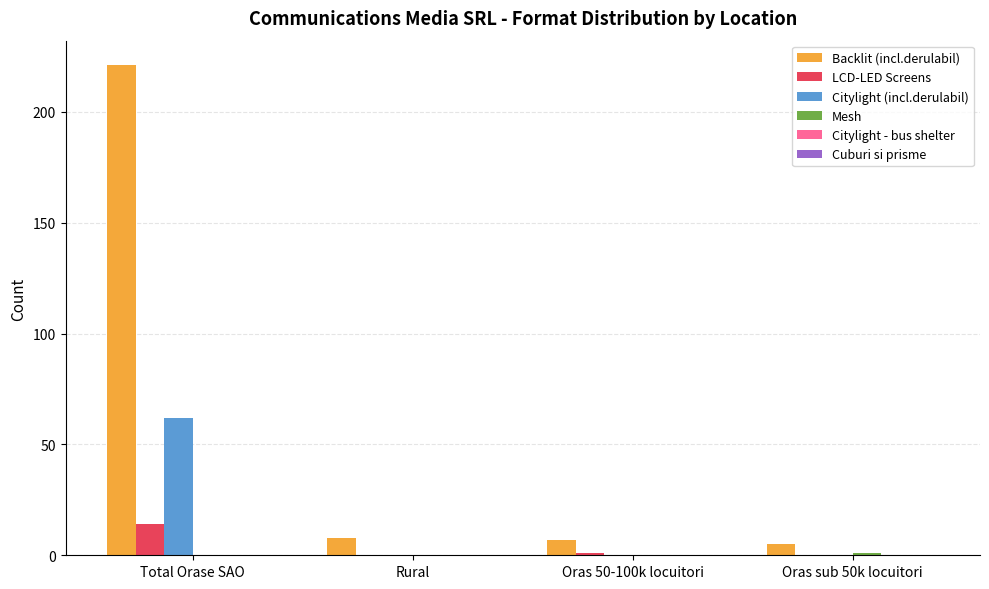

At which category is the sum across all series the highest?

Total Orase SAO